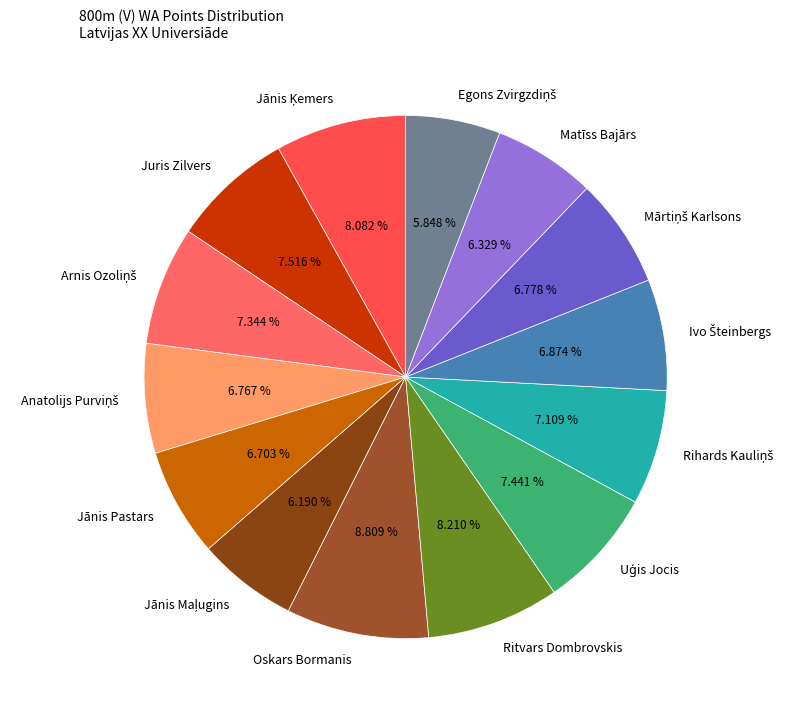

To the nearest percent, what is the difference between the largest and smallest slice percentages?

3%